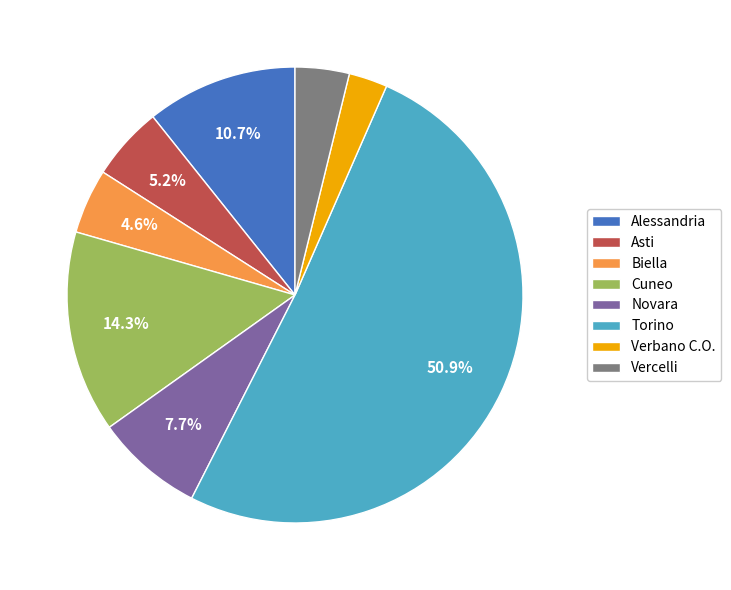

How many segments does this pie chart have?

8